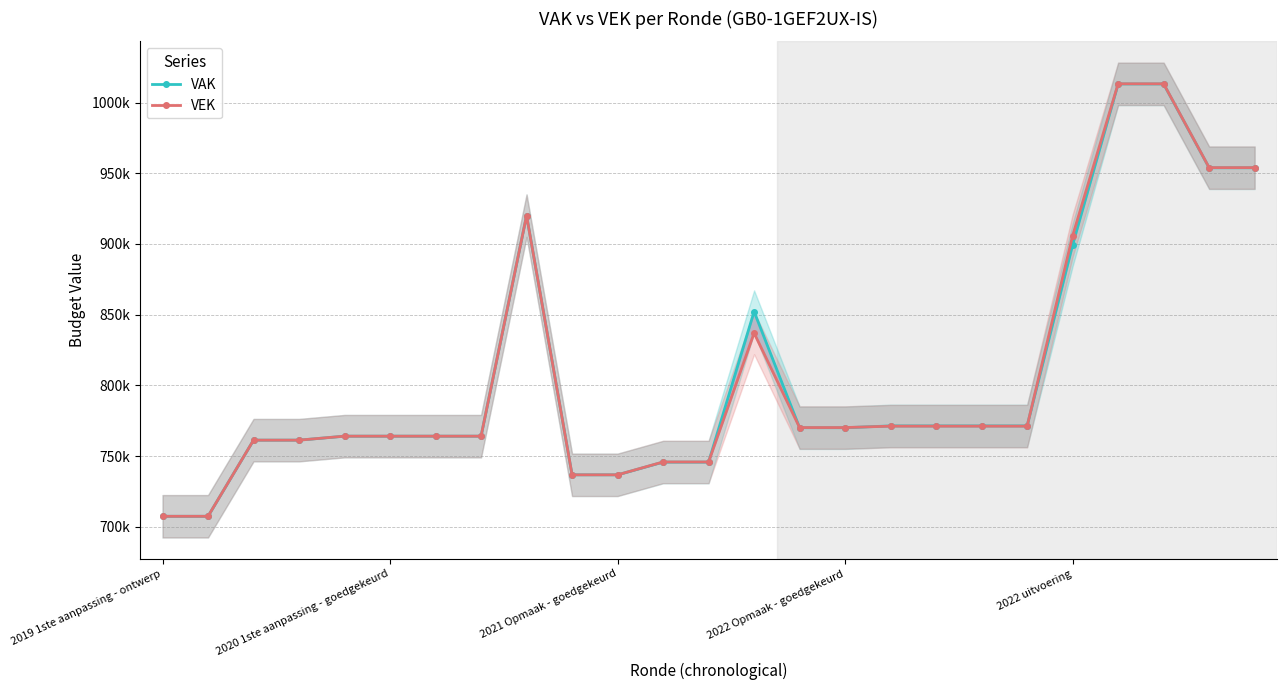

What is the label of the 22nd point from the right?

2022 Opmaak - goedgekeurd